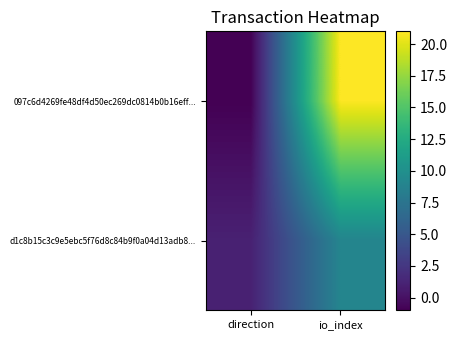

How many categories are shown in the chart?

2